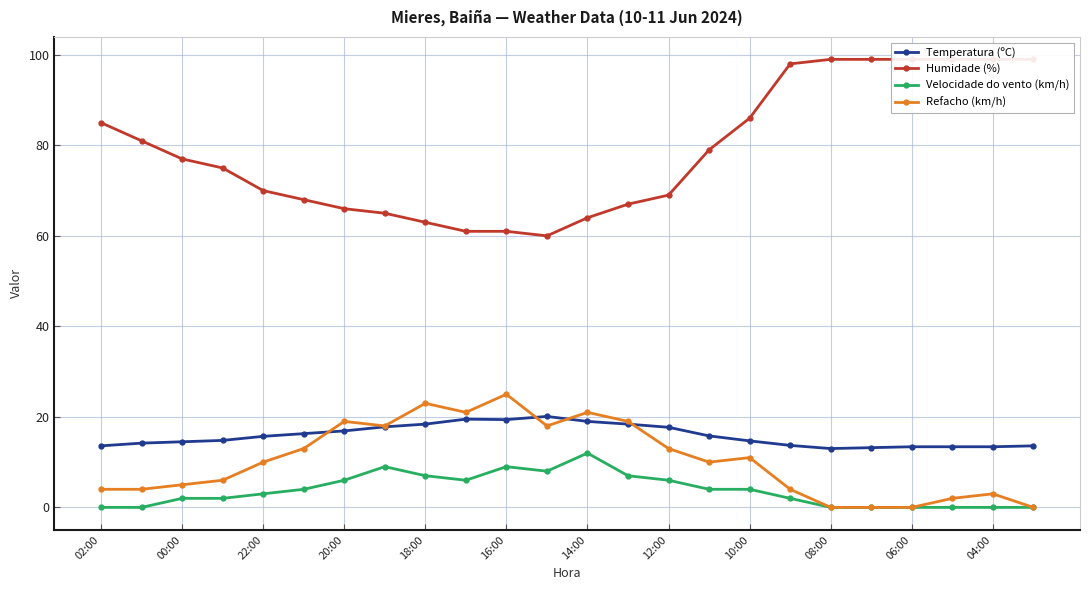

What is the average value of the Humidade (%) series?

78.7